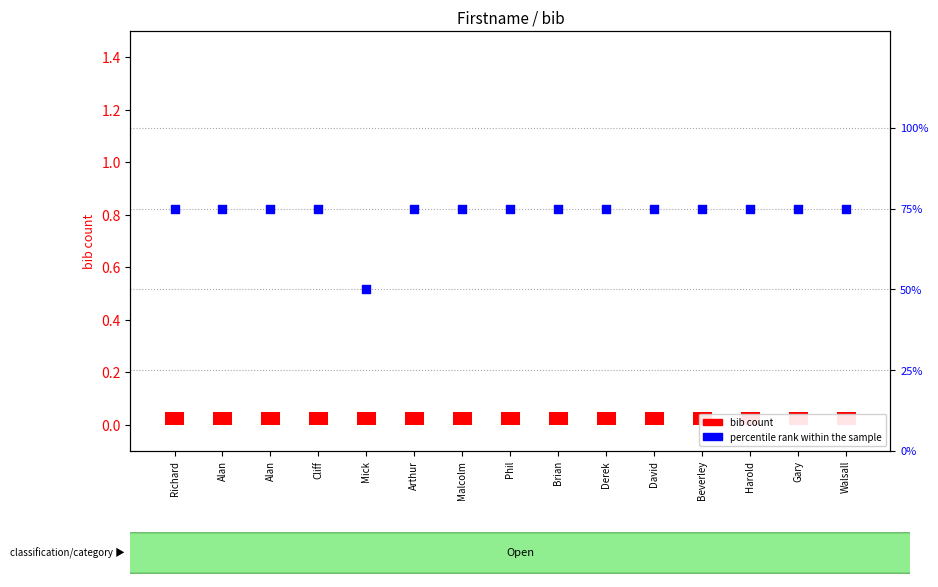

What is the total value across all series at Malcolm?

75.0